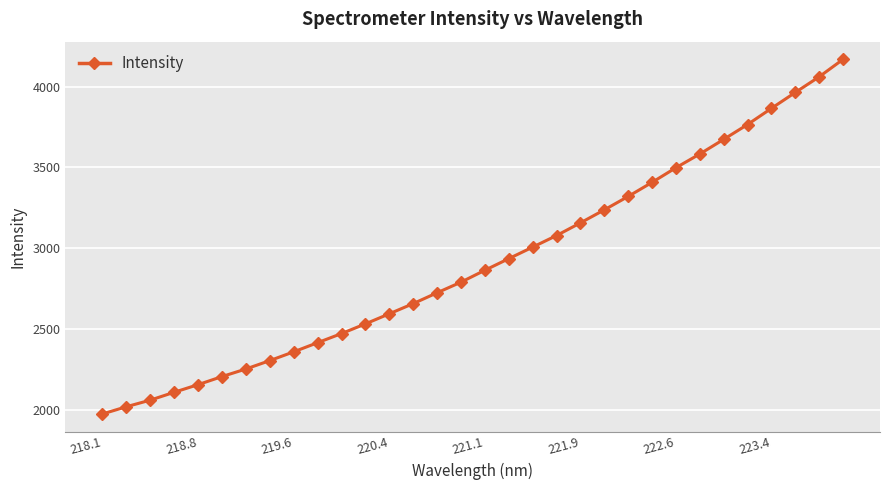

How many data points does each series have?

32